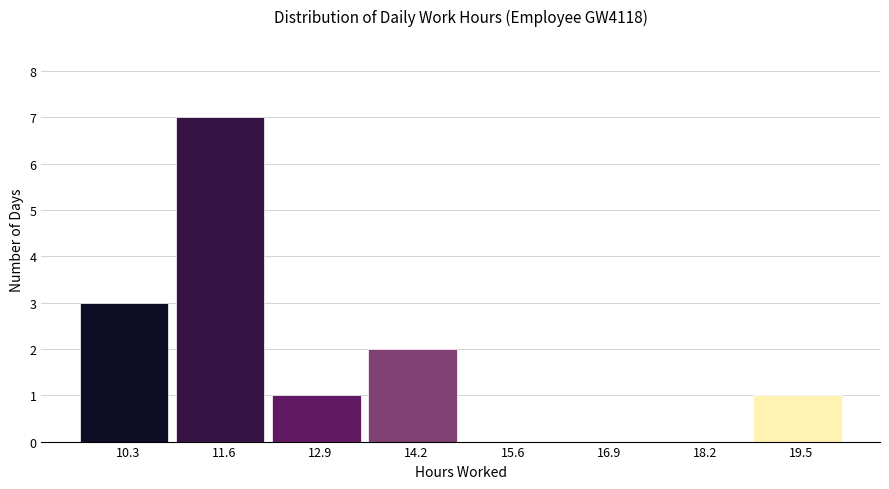

Reading left to right, transcribe this chart: for each bar, give the range it covers on the x-axis and its height. Neither the bar edges nor the heights are printed on the chart, so give them approximately, as read against the axes.

9.6 to 11.0: 3
11.0 to 12.2: 7
12.2 to 13.6: 1
13.6 to 15.0: 2
15.0 to 16.2: 0
16.2 to 17.6: 0
17.6 to 18.8: 0
18.8 to 20.2: 1